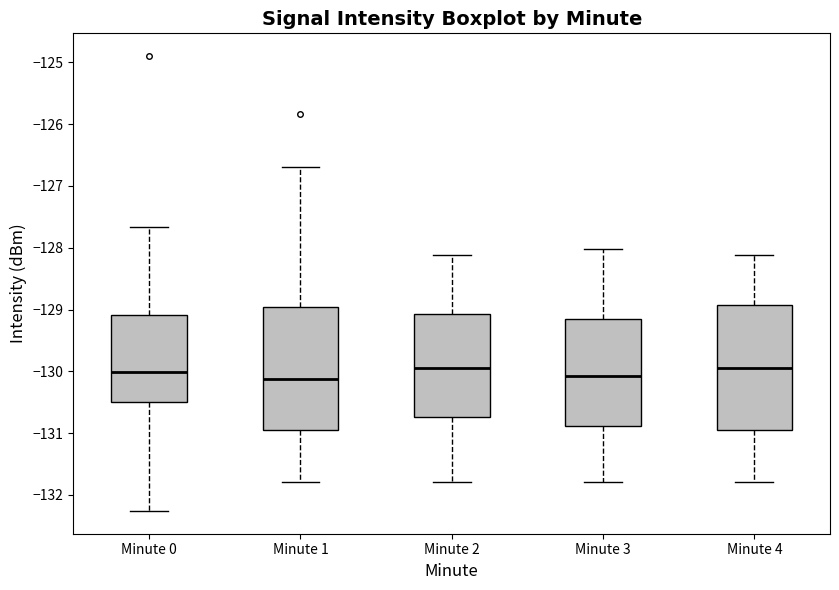

Where does the median line of the box for Minute 3 sit on the y-axis? The values are not printed on the chart, so give them approximately, as read against the axis.

-130.1